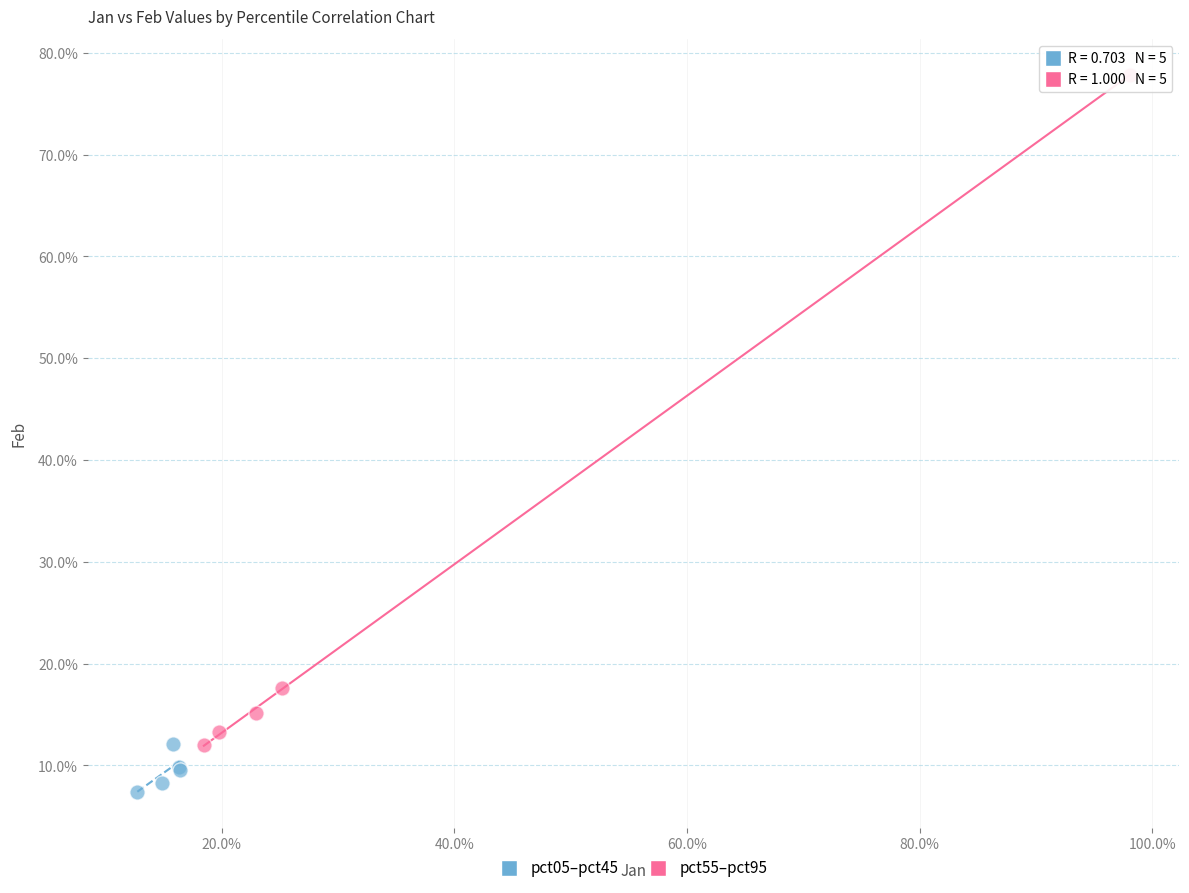

Which series contains the lowest Y value?

pct05–pct45